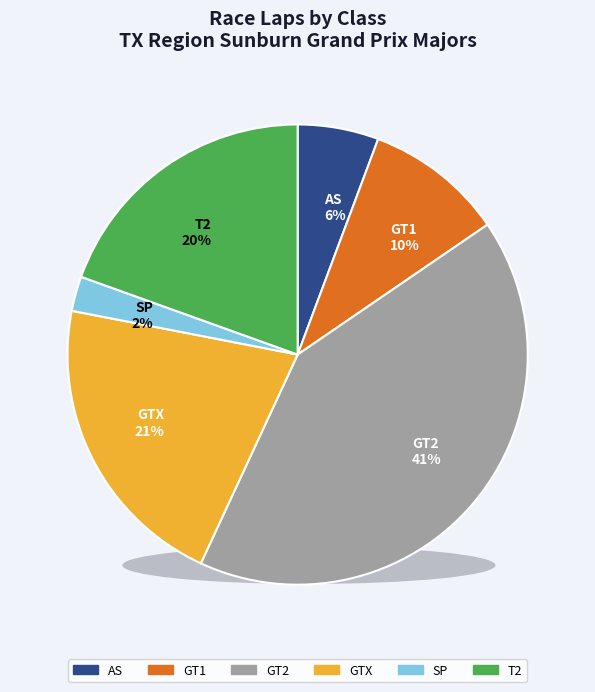

To the nearest percent, what is the difference between the GT1 and AS slice percentages?

4%